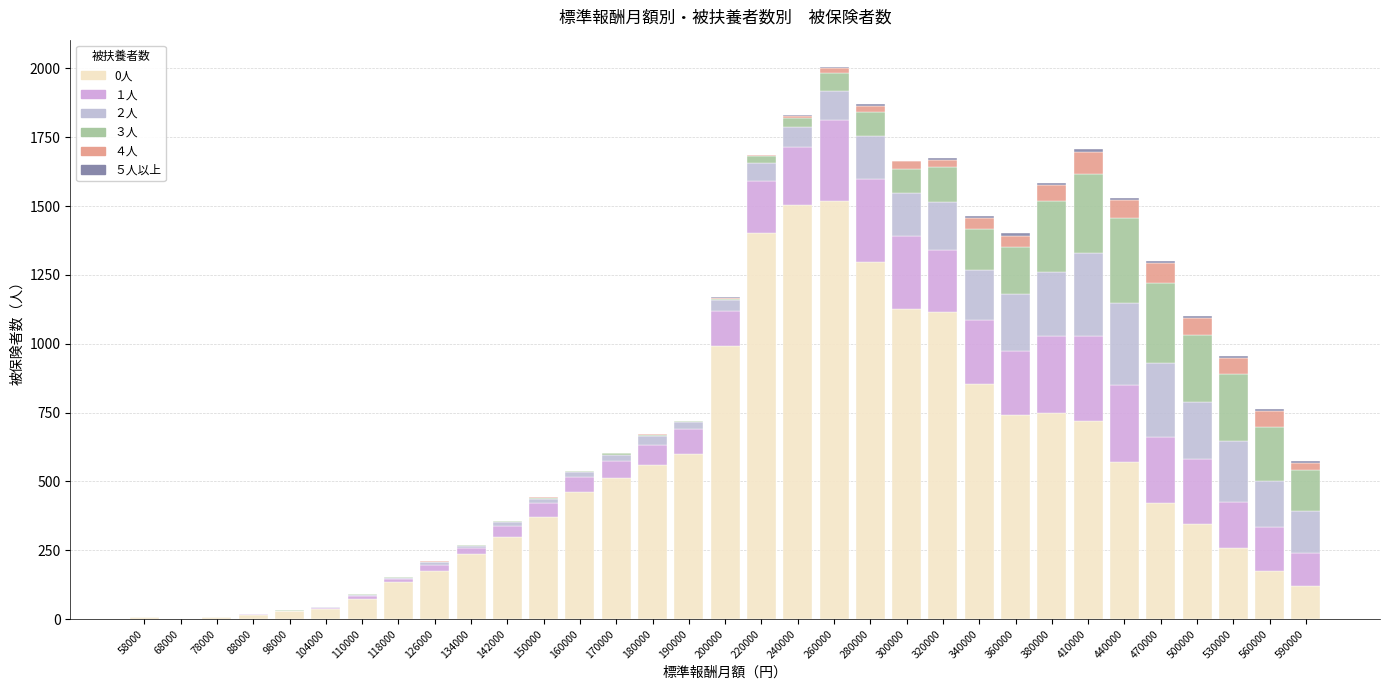

What is the sum of all １人 values?

4319